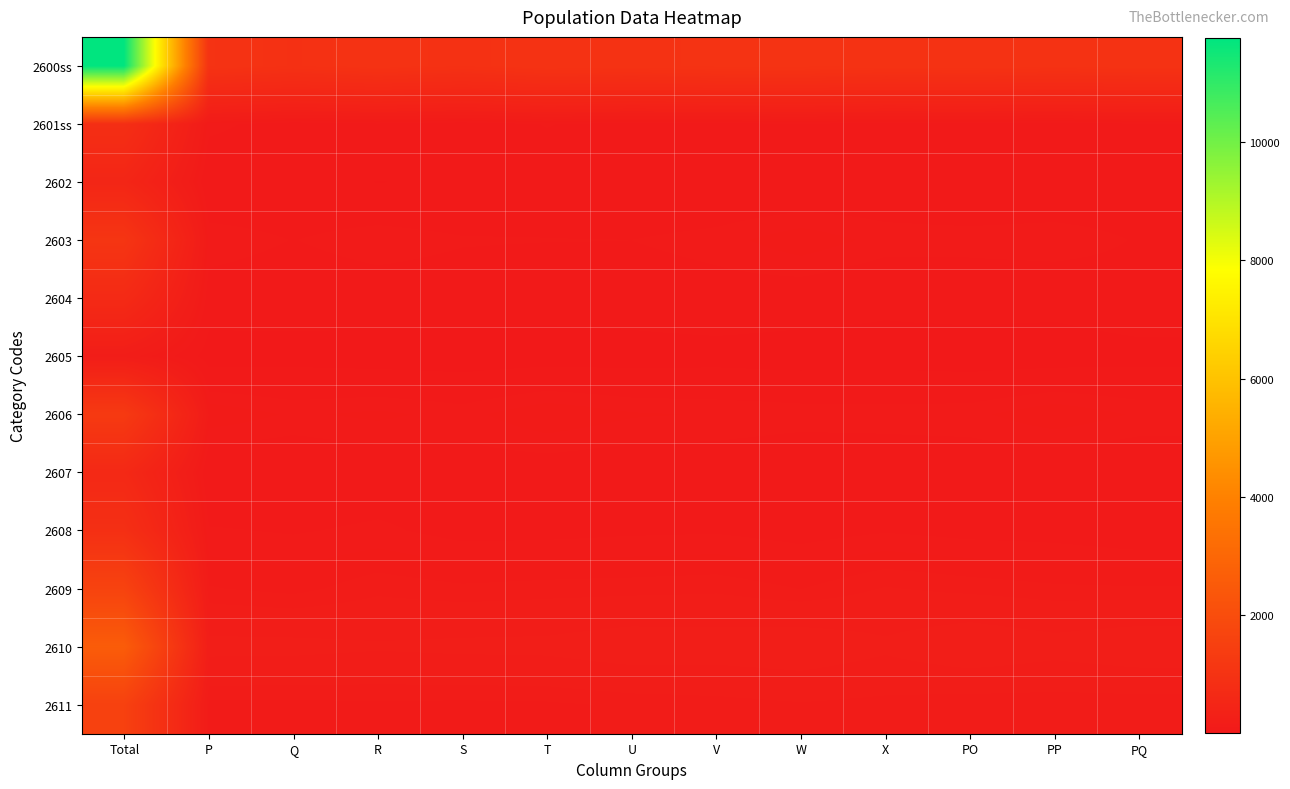

At how many categories does at least one series exceed 669?

13